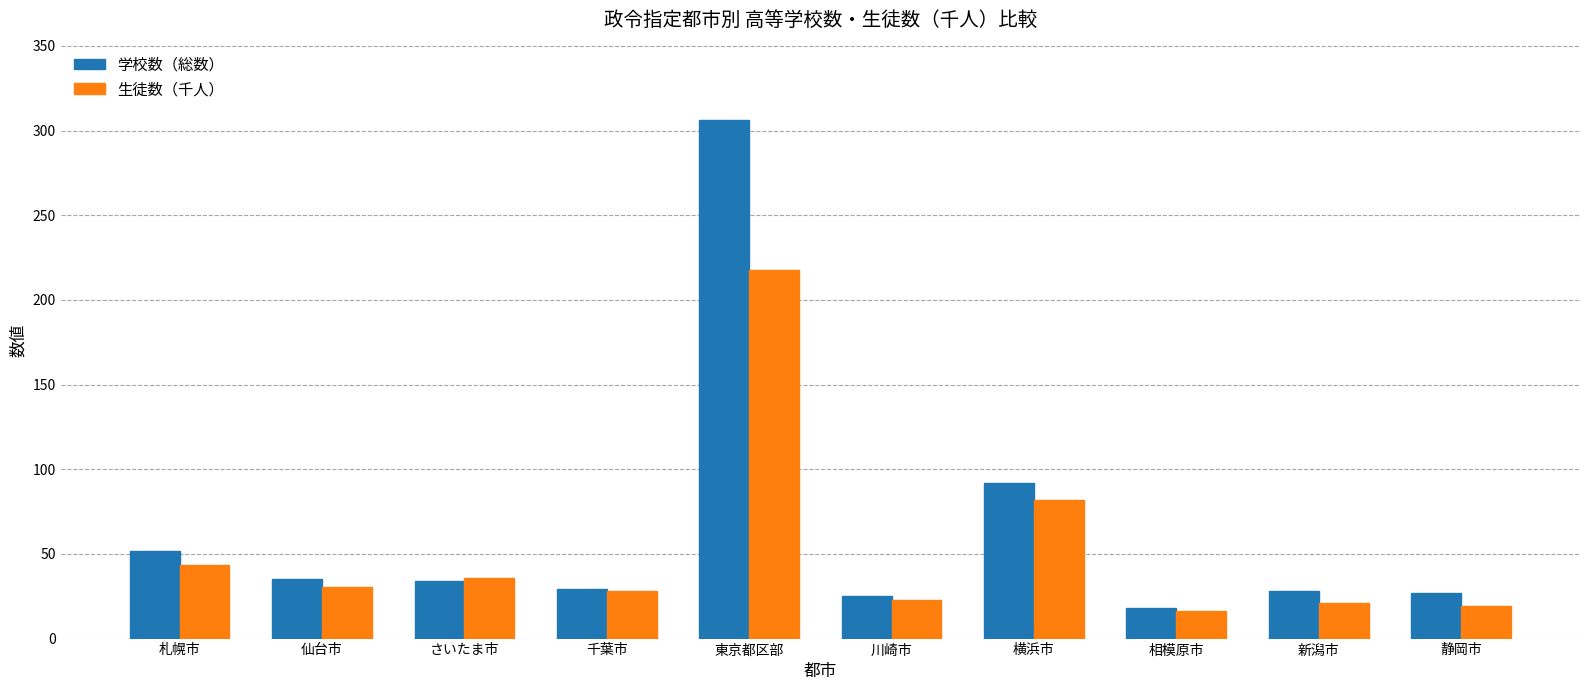

What is the label of the 3rd bar from the left?

さいたま市